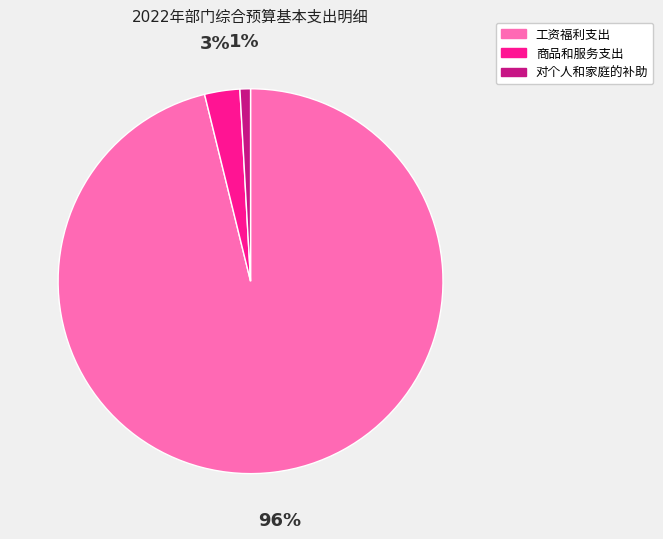

Which has a higher value, 对个人和家庭的补助 or 商品和服务支出?

商品和服务支出